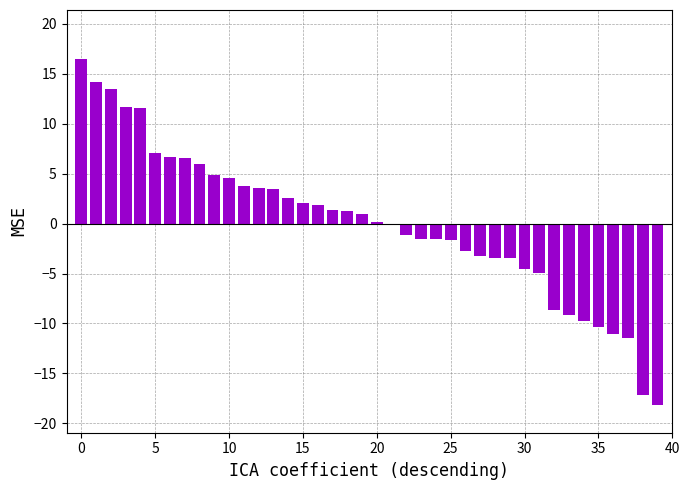

What is the maximum value shown in the chart?

16.5